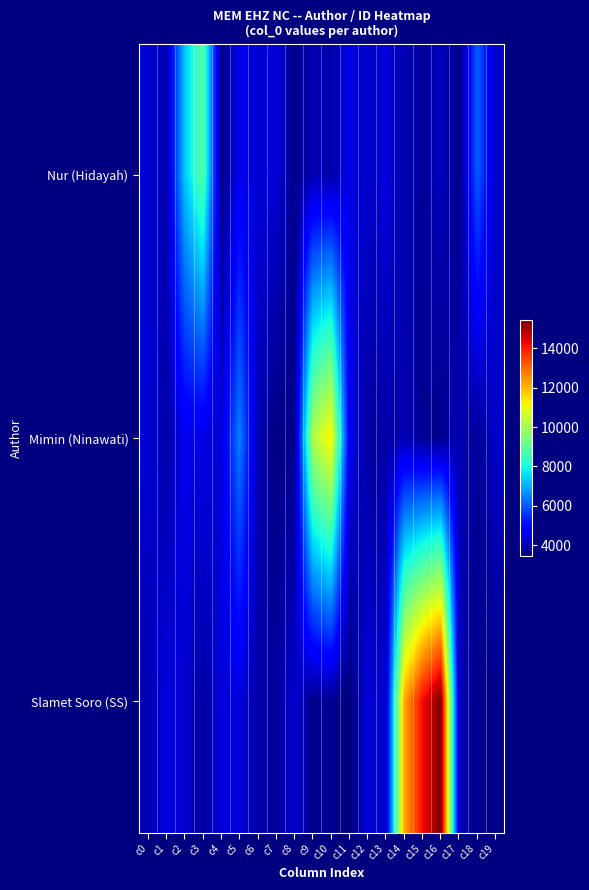

Reading left to right, extract all data points from this chart.

Nur (Hidayah): c0=4392.6	c1=3984.6	c2=7306.2	c3=8929.8	c4=3564.8	c5=4638.2	c6=4377.0	c7=4407.3	c8=3606.2	c9=3998.6	c10=3901.7	c11=4578.7	c12=4234.2	c13=4452.0	c14=3990.1	c15=3726.9	c16=4125.5	c17=3527.9	c18=6088.5	c19=4219.3
Mimin (Ninawati): c0=4373.3	c1=3881.9	c2=4632.2	c3=4537.7	c4=4398.0	c5=6494.4	c6=4018.5	c7=3503.5	c8=3638.0	c9=10147.5	c10=11365.2	c11=4628.3	c12=3846.9	c13=3901.3	c14=4021.9	c15=3680.9	c16=3608.4	c17=4029.4	c18=3726.5	c19=4265.8
Slamet Soro (SS): c0=3982.5	c1=4464.1	c2=4302.9	c3=3830.5	c4=4463.6	c5=4430.1	c6=3922.0	c7=3801.2	c8=4281.2	c9=3620.3	c10=3693.6	c11=3459.1	c12=4408.4	c13=4259.7	c14=12177.0	c15=14206.5	c16=15424.2	c17=4142.7	c18=3620.4	c19=3589.6